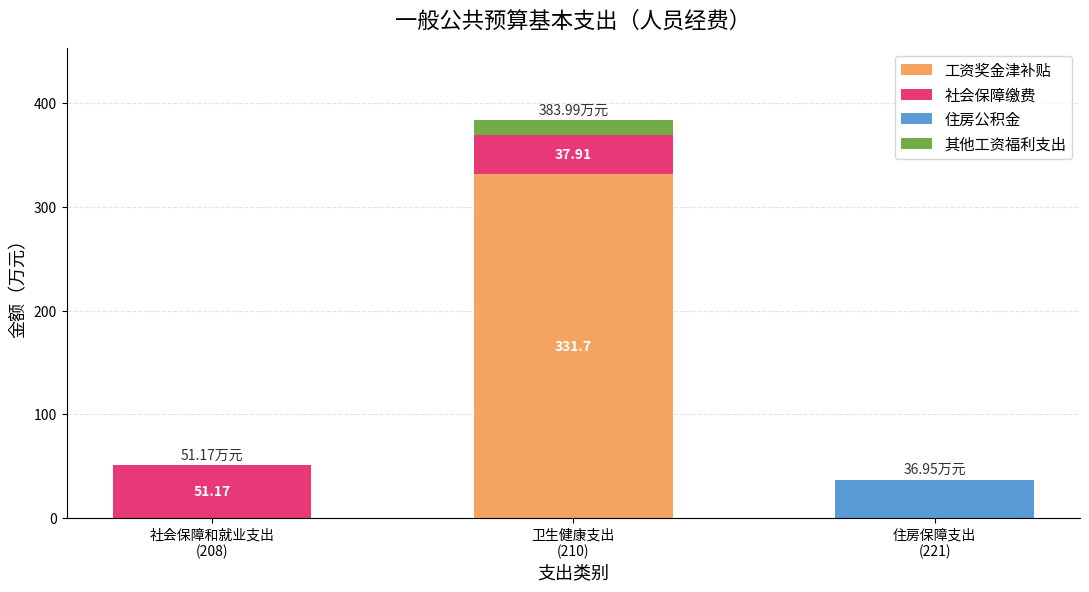

What is the sum of all 工资奖金津补贴 values?

331.7